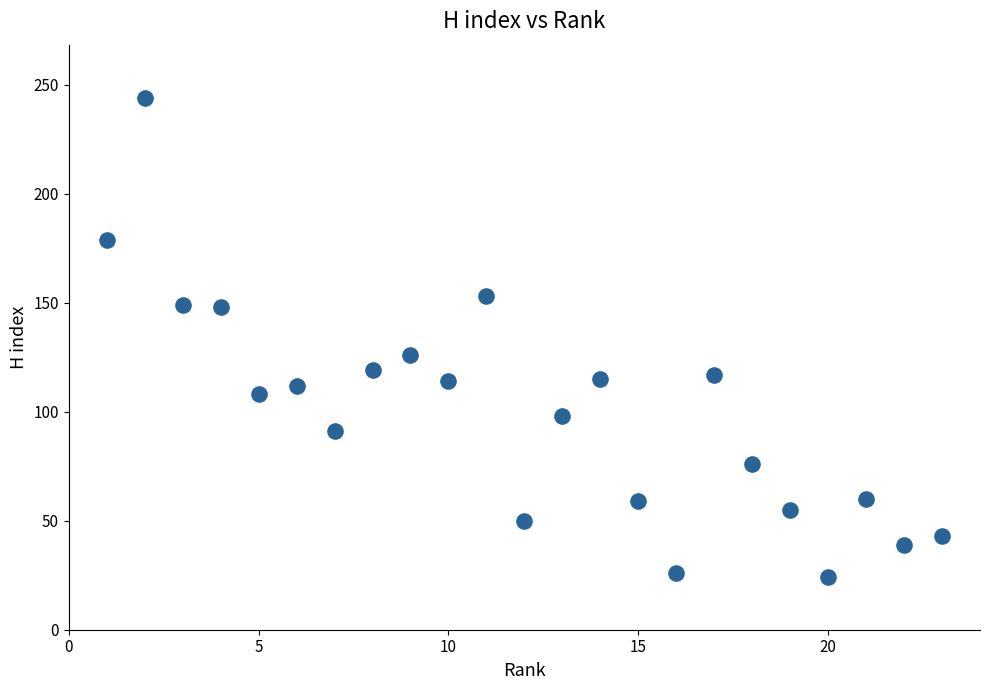

What is the range of Y values (max minus min)?

220